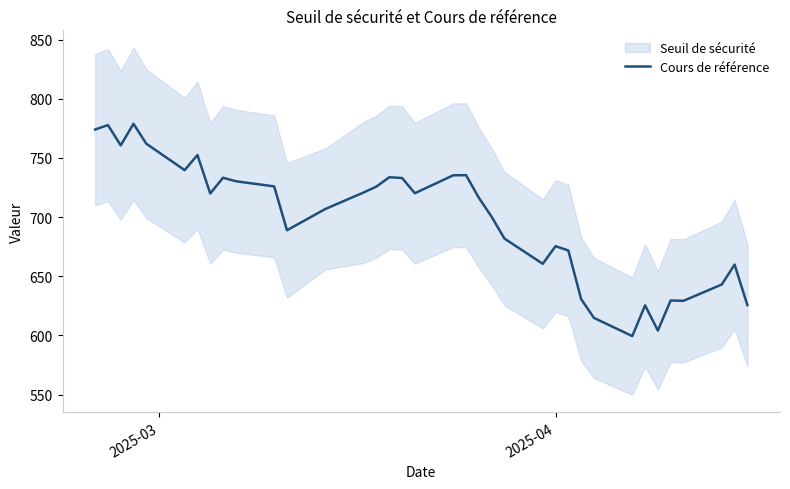

What is the lowest value of the Cours de référence series?

599.5